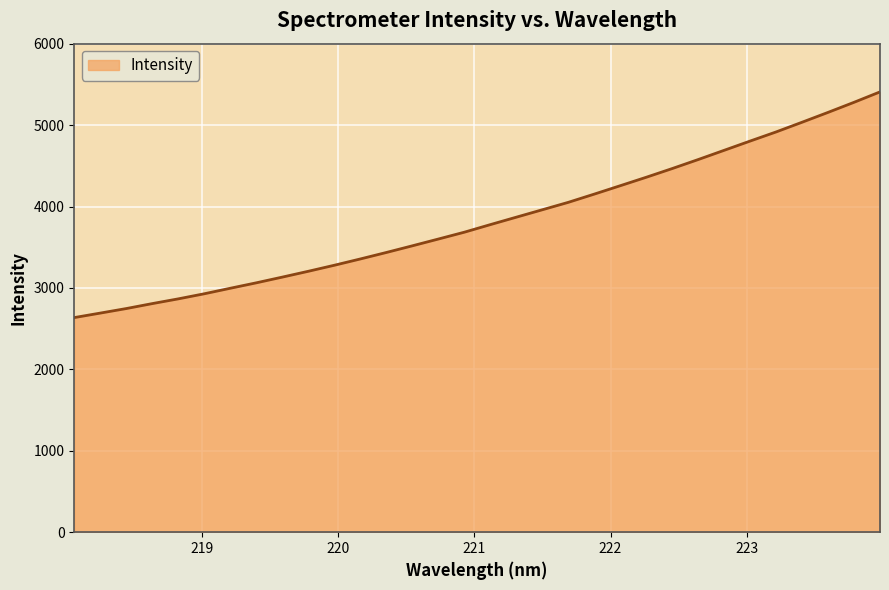

What is the maximum value shown in the chart?

5407.7